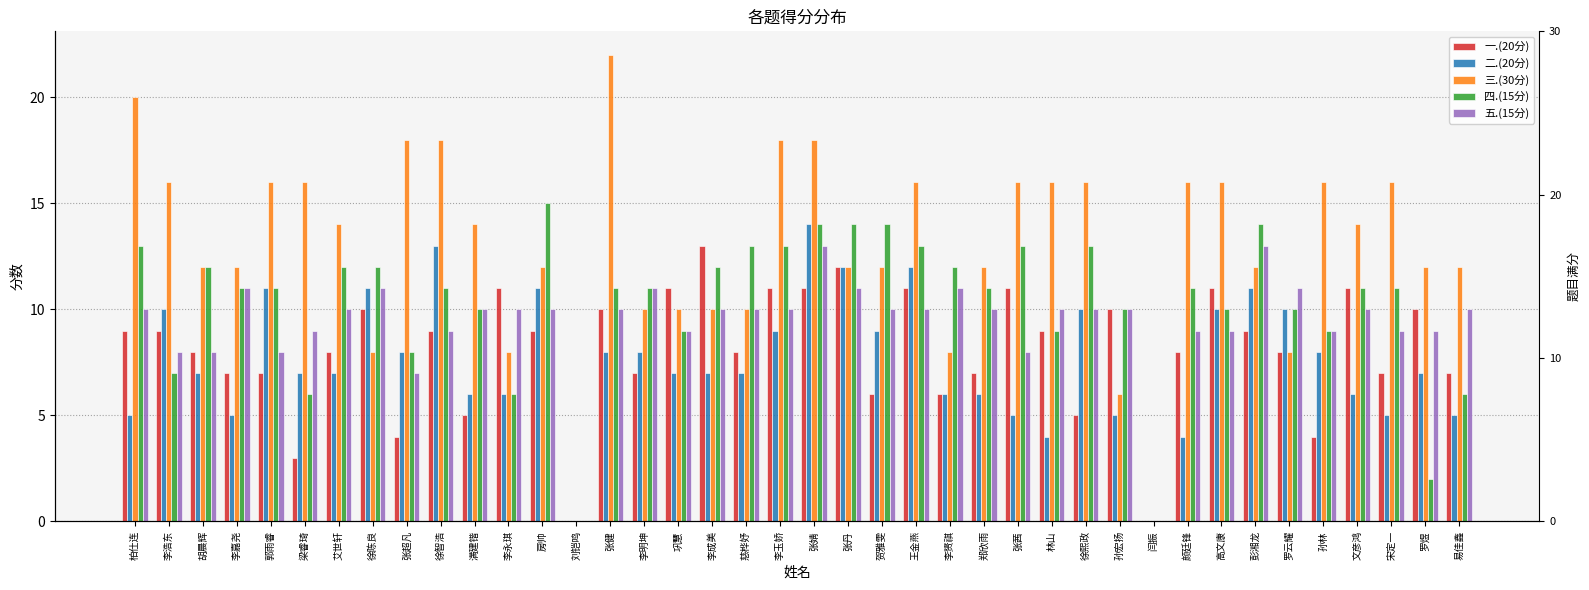

Where does the 一.(20分) series first go above 9?

徐陈良